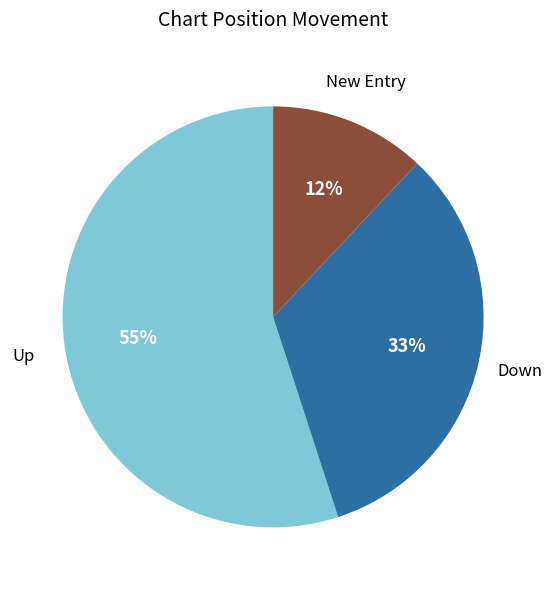

Count the number of slices in the pie.

3